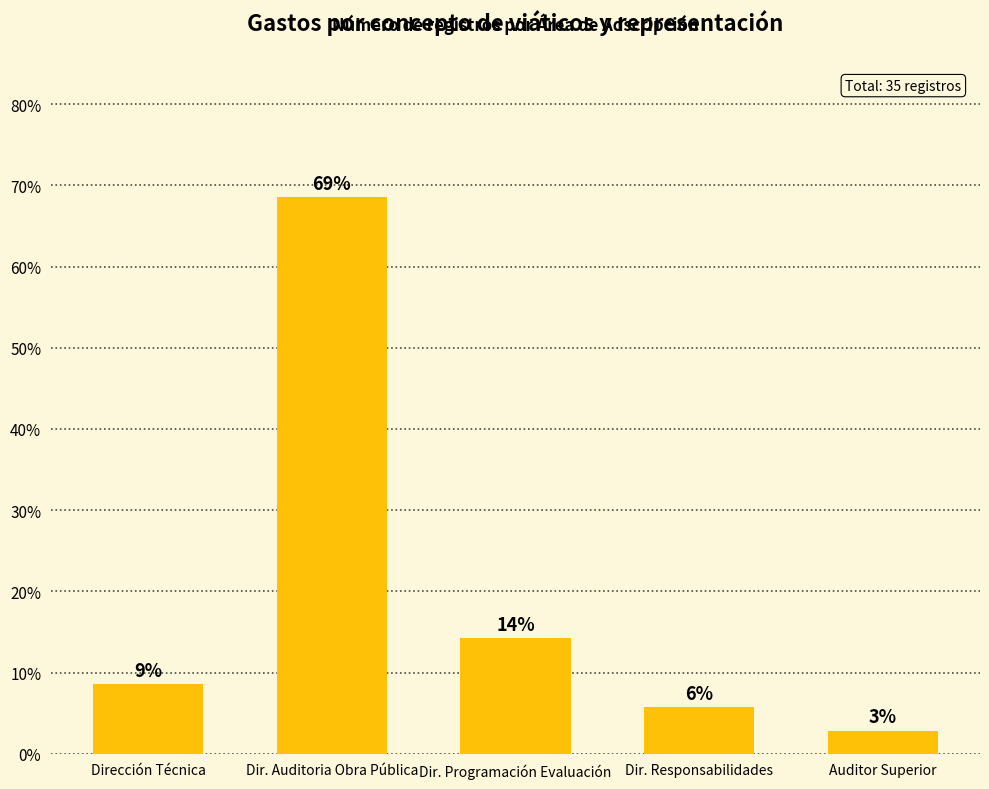

Does the chart contain any negative values?

No